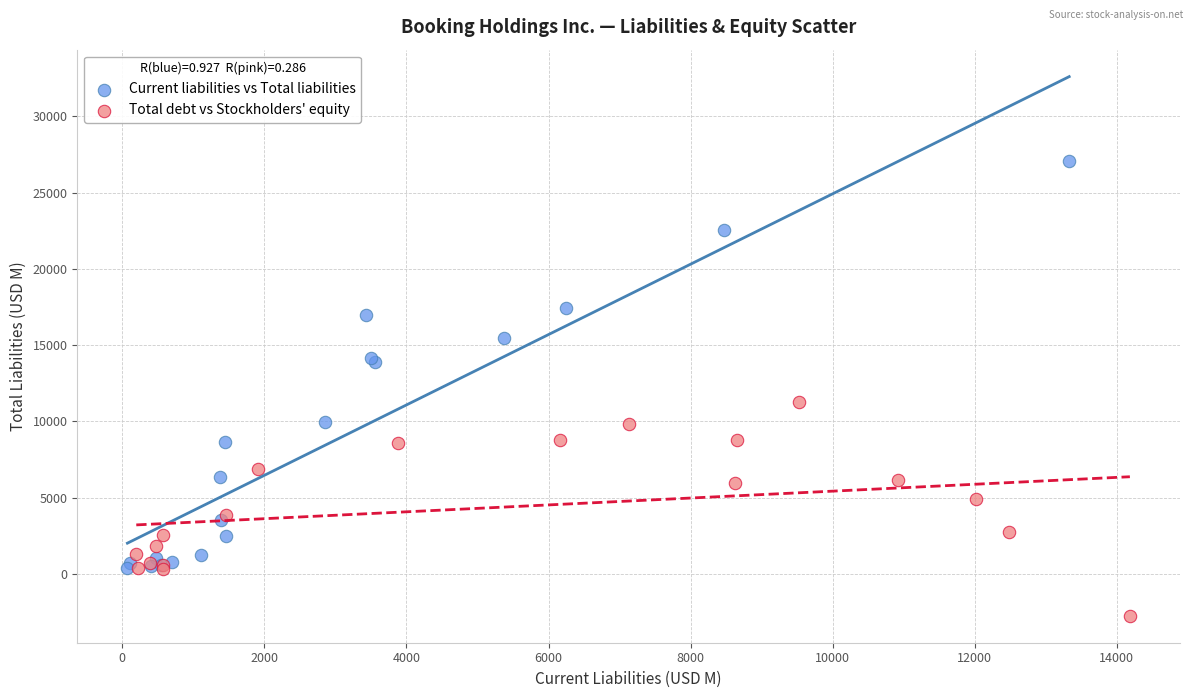

Which series contains the highest Y value?

Current liabilities vs Total liabilities